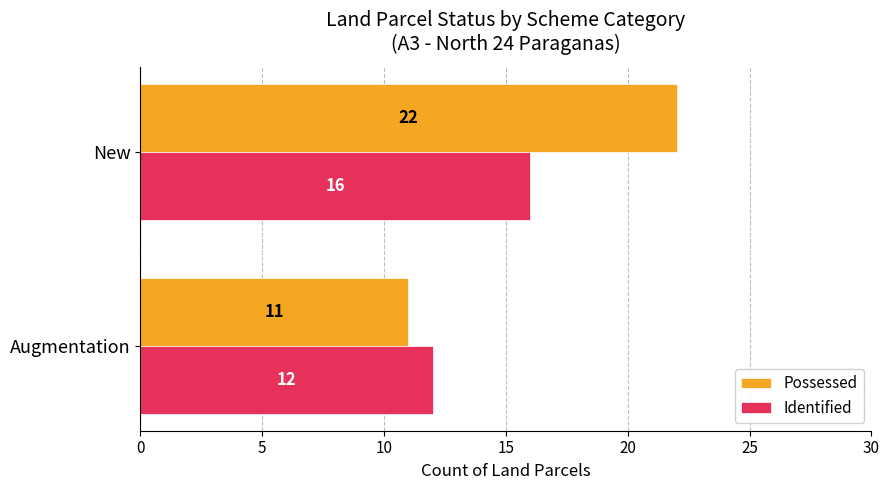

What is the highest value of the Identified series?

16